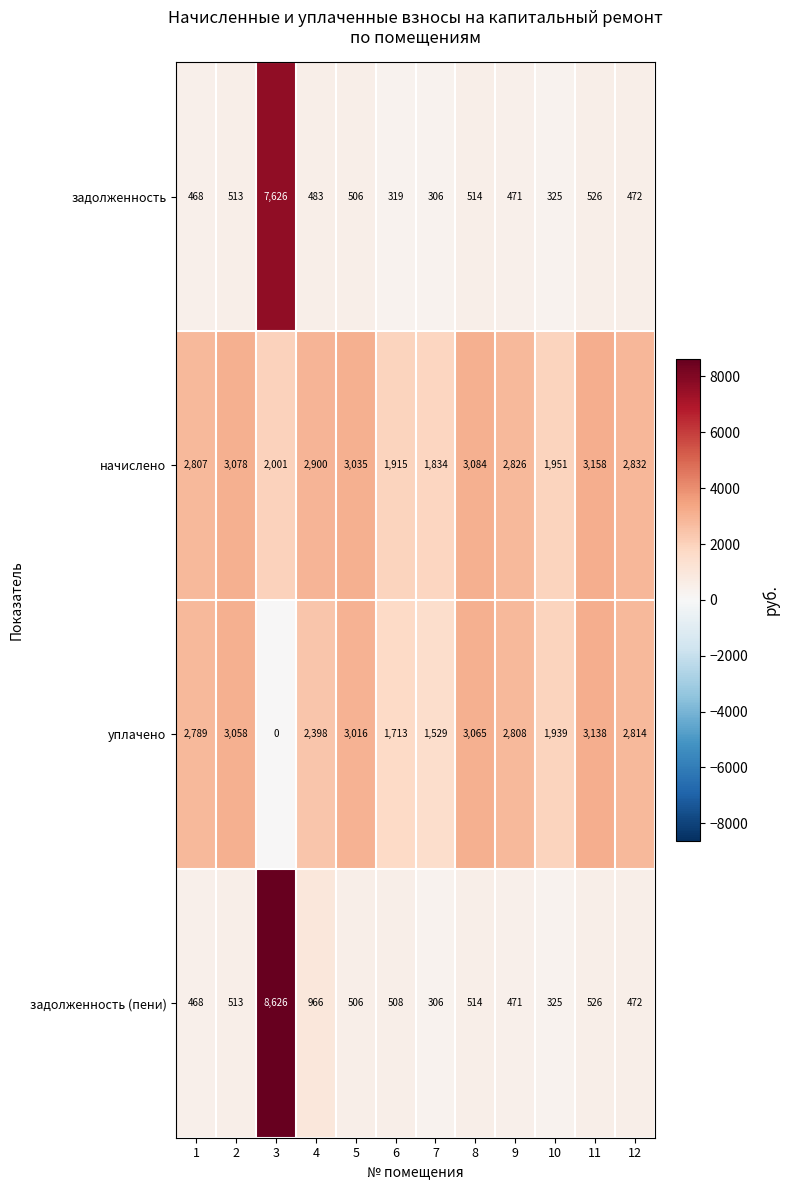

What is the difference between the maximum and minimum values in the задолженность (пени) series?

8320